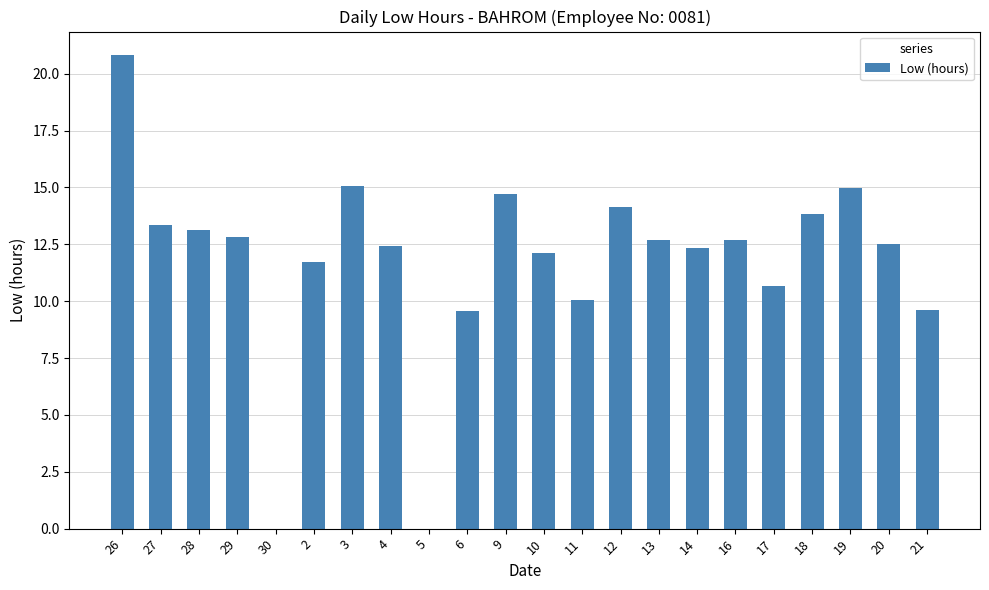

What is the difference between the values at 26 and 6?

11.2